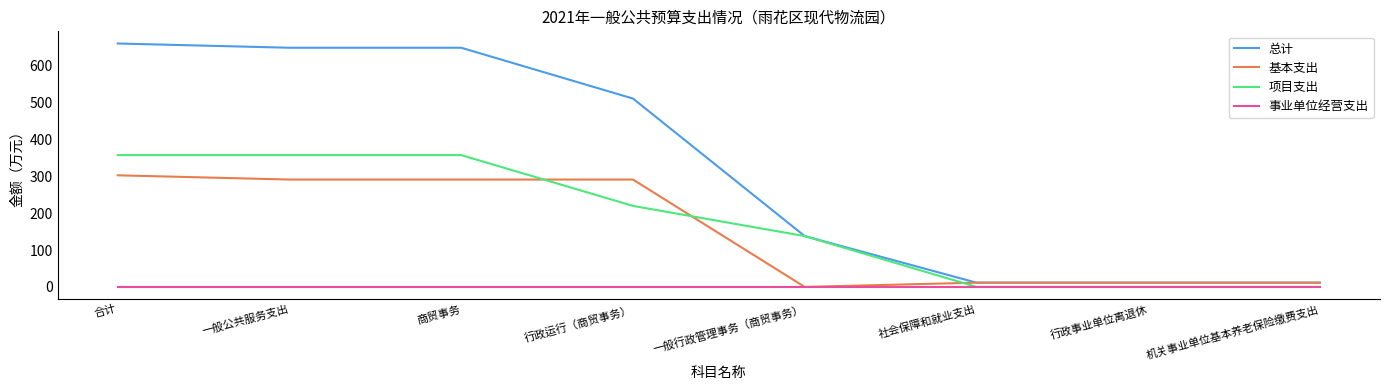

What is the difference between the maximum and minimum values in the 项目支出 series?

358.0